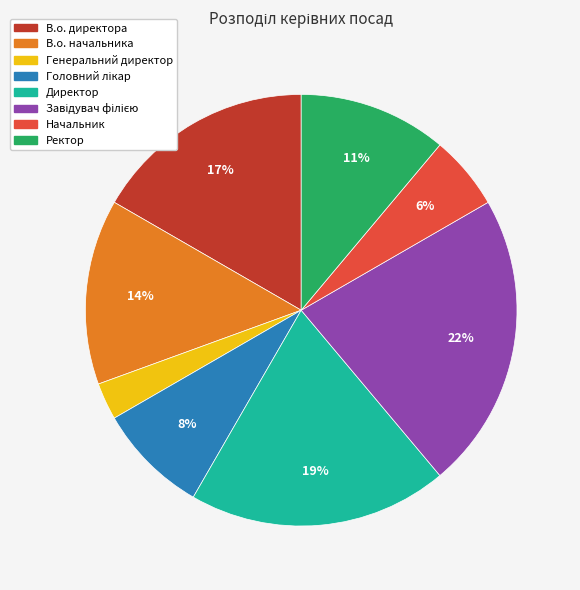

To the nearest percent, what percentage of the pie is В.о. начальника?

14%